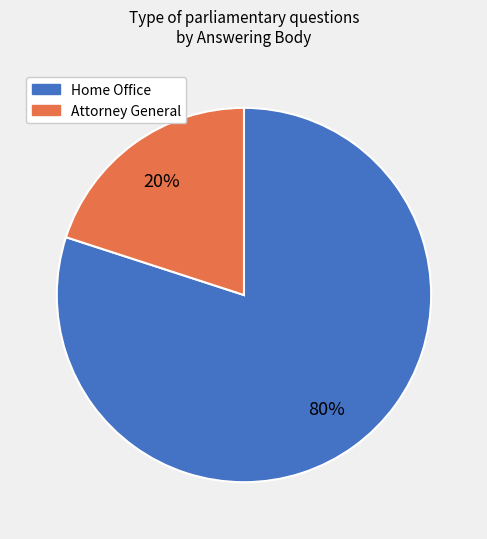

To the nearest percent, what percentage of the pie is Attorney General?

20%